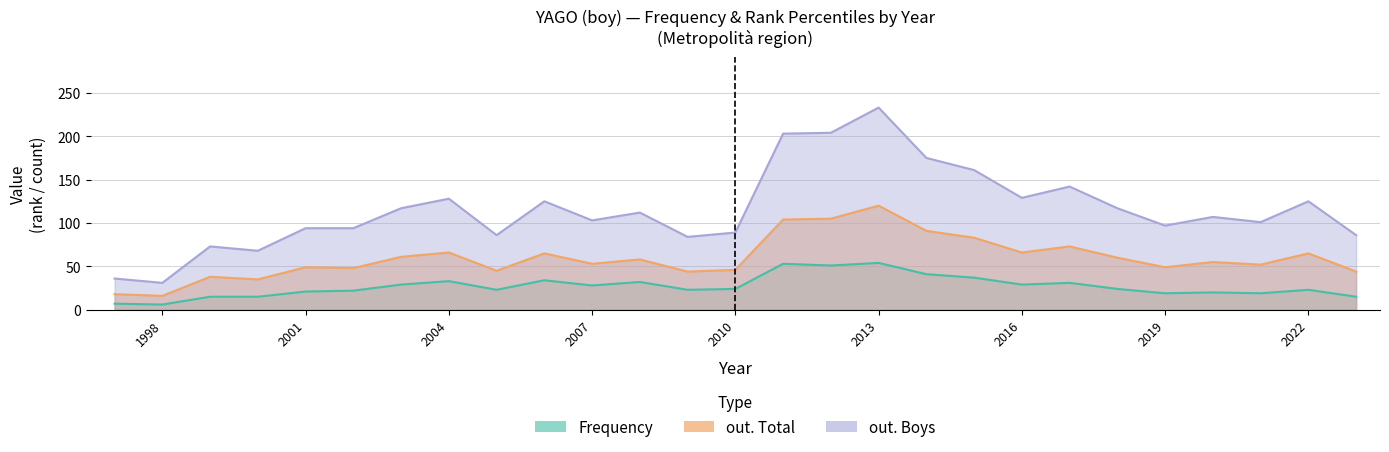

Between 2021 and 2014, which is larger?

2014